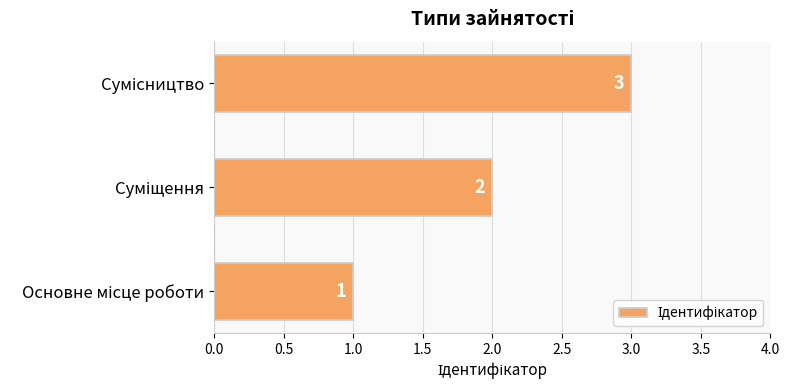

How many values are below 2?

1